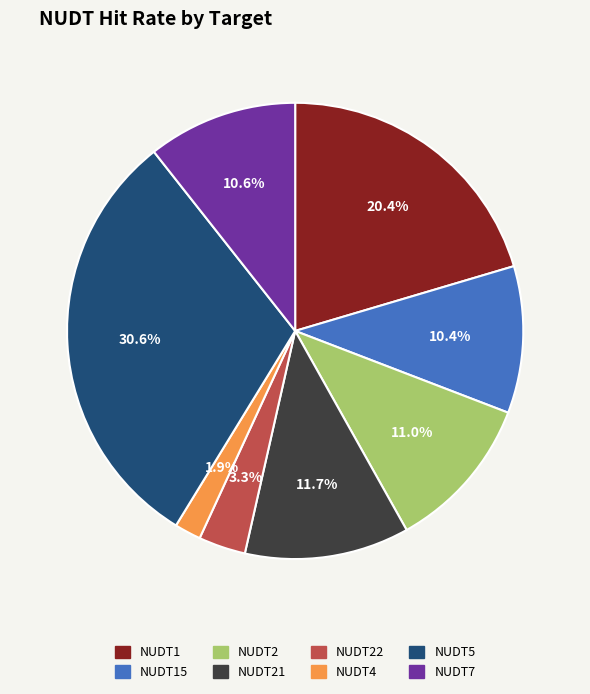

Does NUDT7 represent more than half of the total?

No